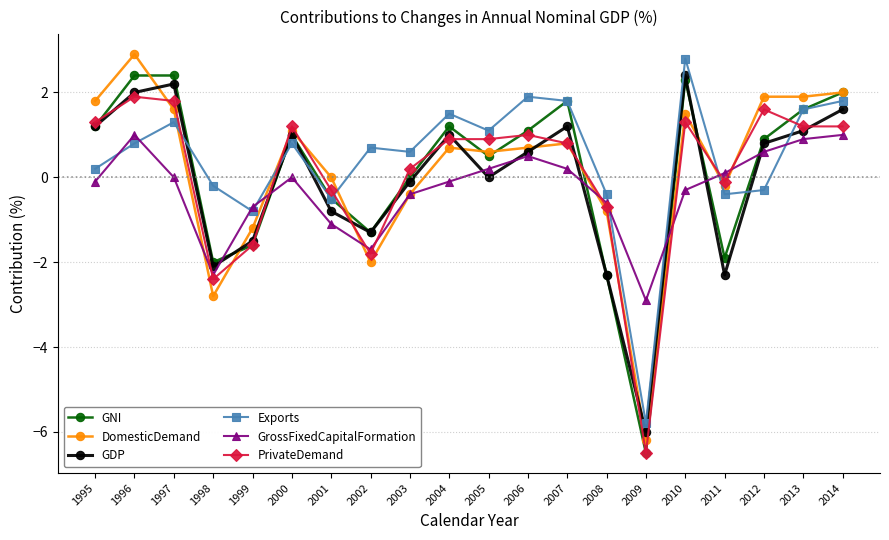

Which series changed the most between 2001 and 2011?

GDP